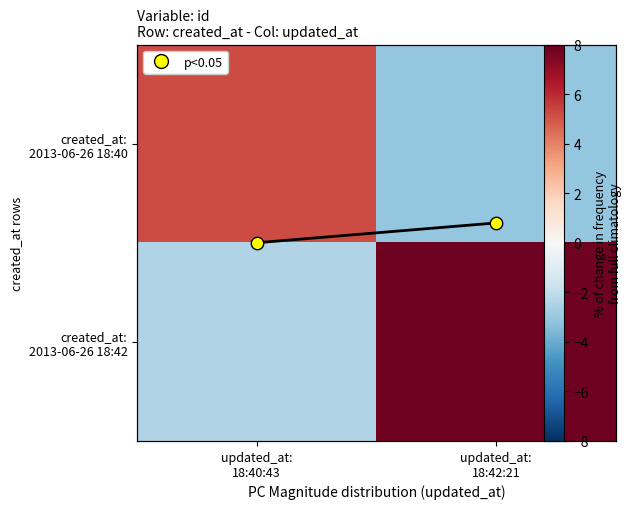

Is it true that created_at: 2013-06-26 18:40 equals -3.1 at updated_at: 18:42:21?

True